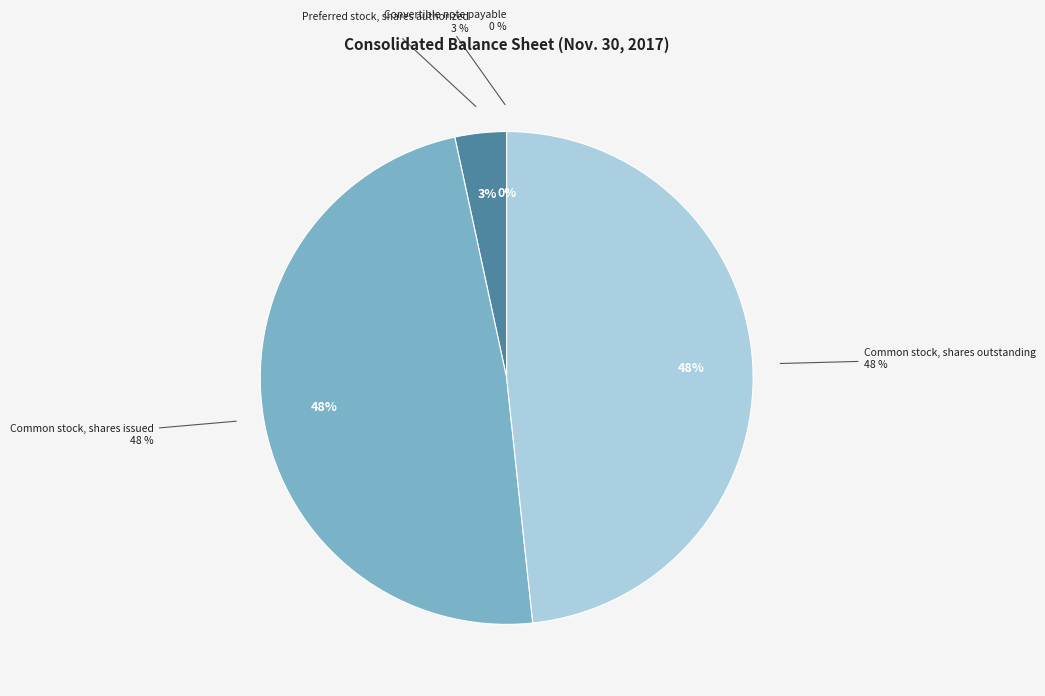

Rank the categories by value from lowest to highest.

Convertible note payable, Preferred stock, shares authorized, Common stock, shares issued, Common stock, shares outstanding